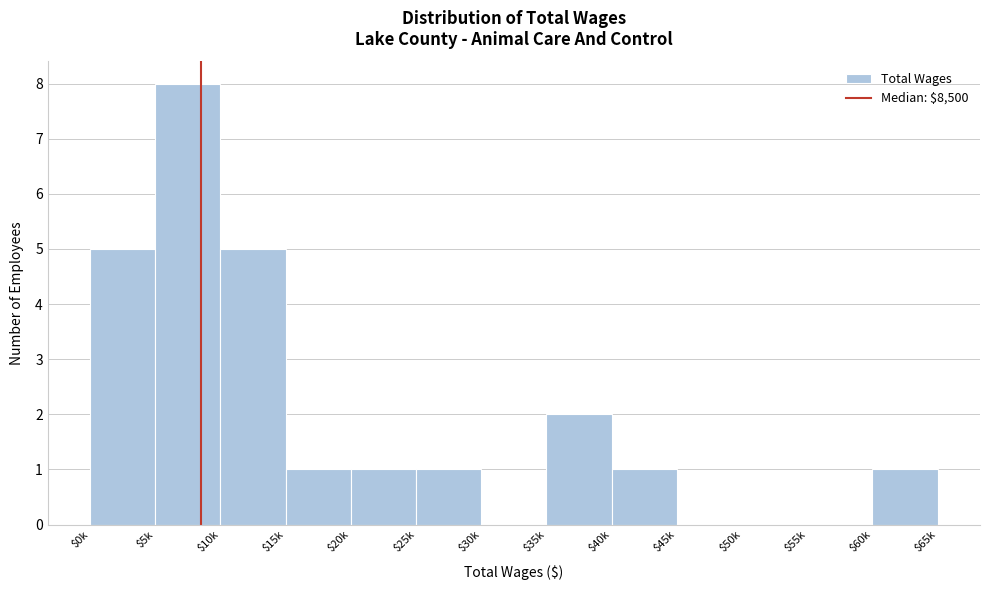

The chart shows a value of 0 at $15k. True or false?

False